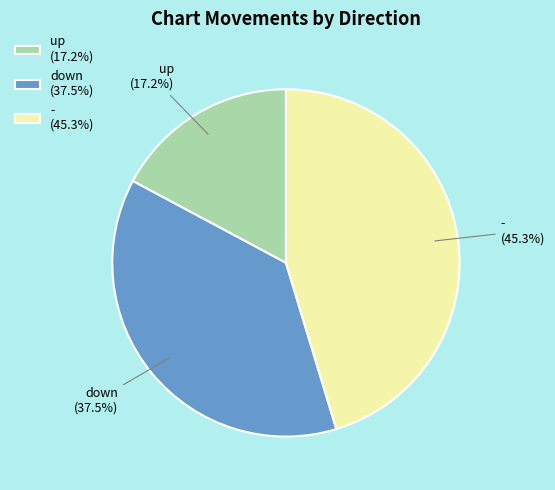

Count the number of slices in the pie.

3